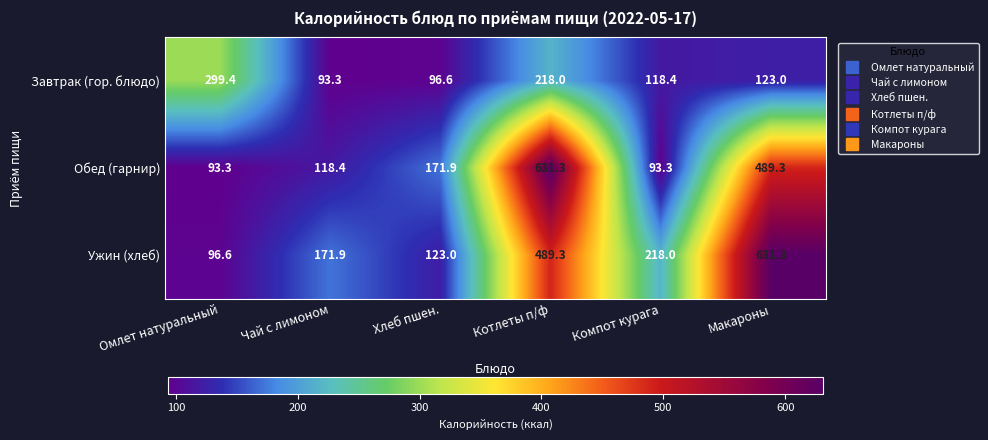

At Макароны, list the series in order from smallest to largest.

Завтрак (гор. блюдо), Обед (гарнир), Ужин (хлеб)